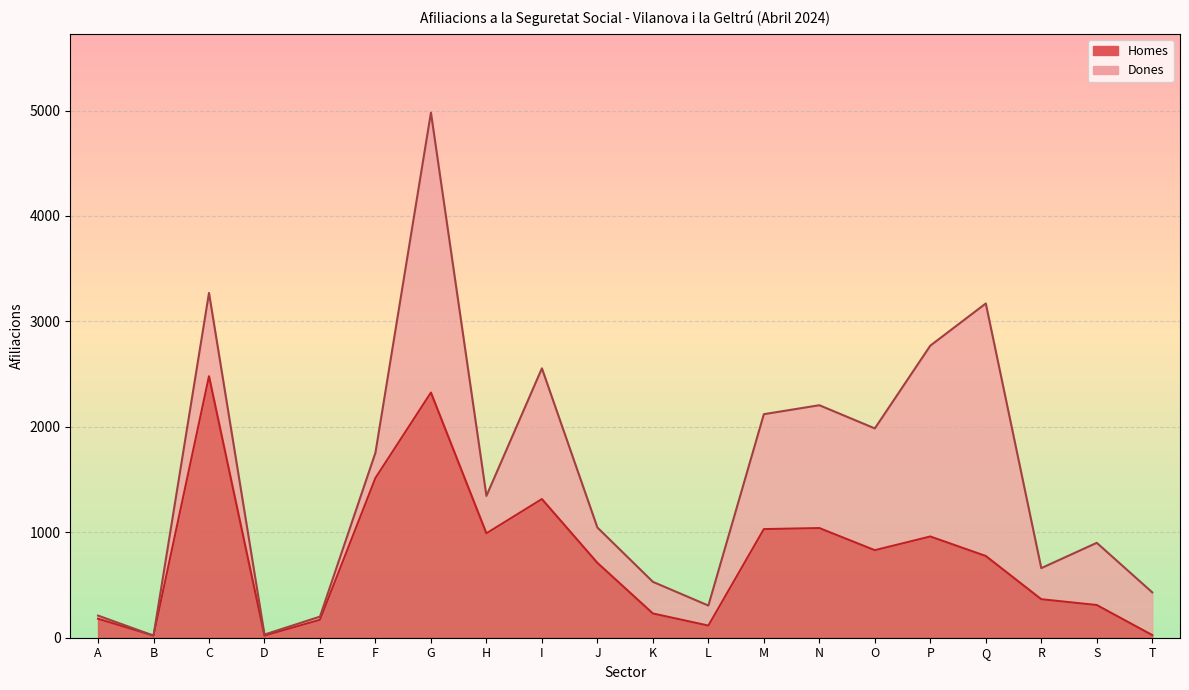

What is the value of the 19th point from the left?

310